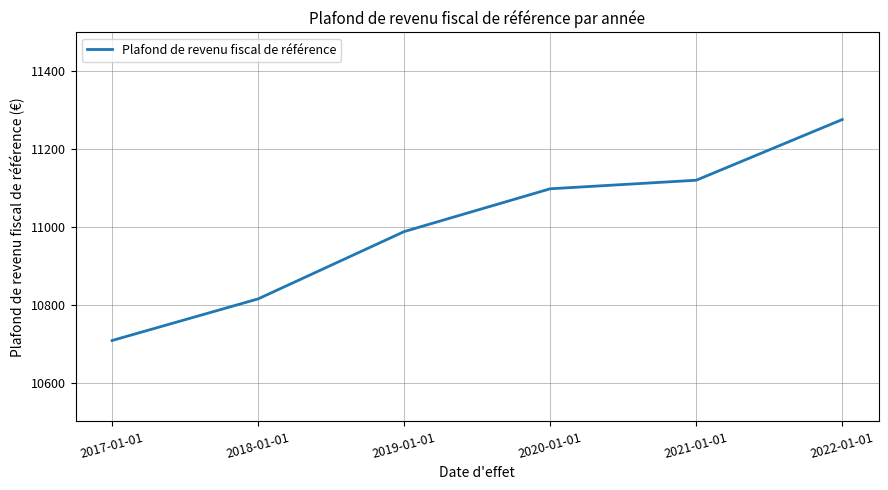

Rank the categories by value from lowest to highest.

2017-01-01, 2018-01-01, 2019-01-01, 2020-01-01, 2021-01-01, 2022-01-01